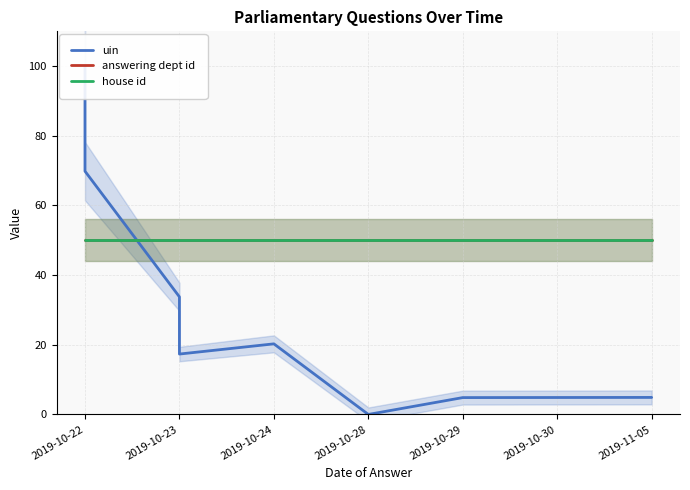

What is the approximate value of answering dept id at 2019-10-23?

50.0